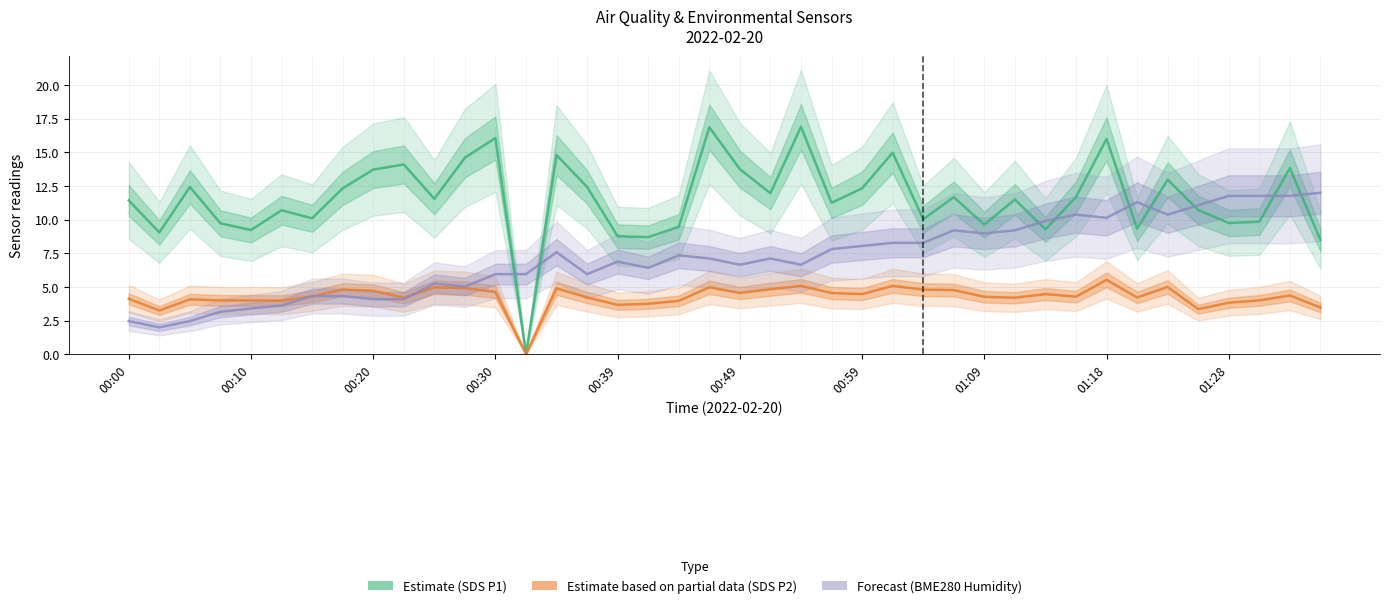

What is the average value of the Estimate based on partial data (SDS P2) series?

4.3